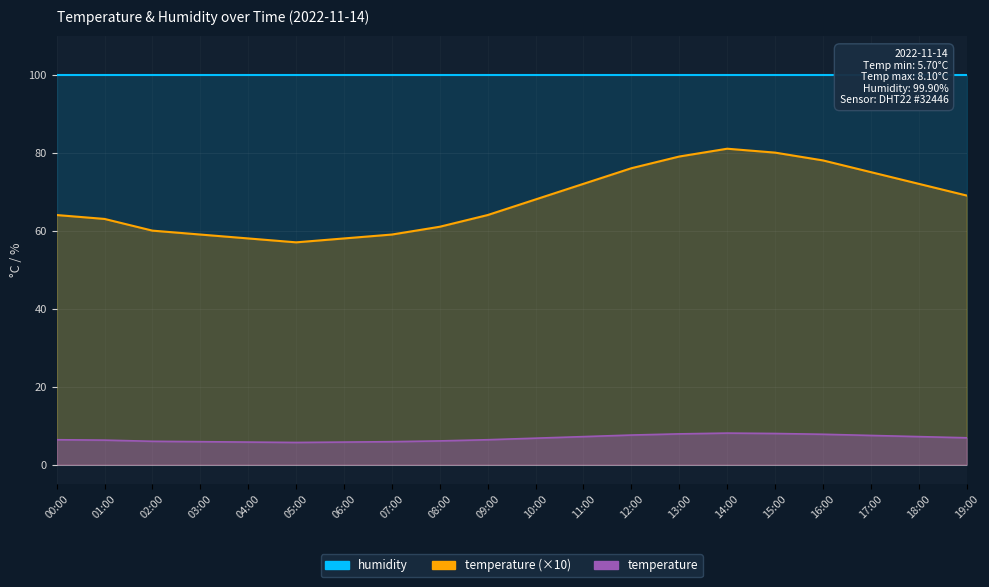

Between 15:00 and 19:00, which is larger?

15:00